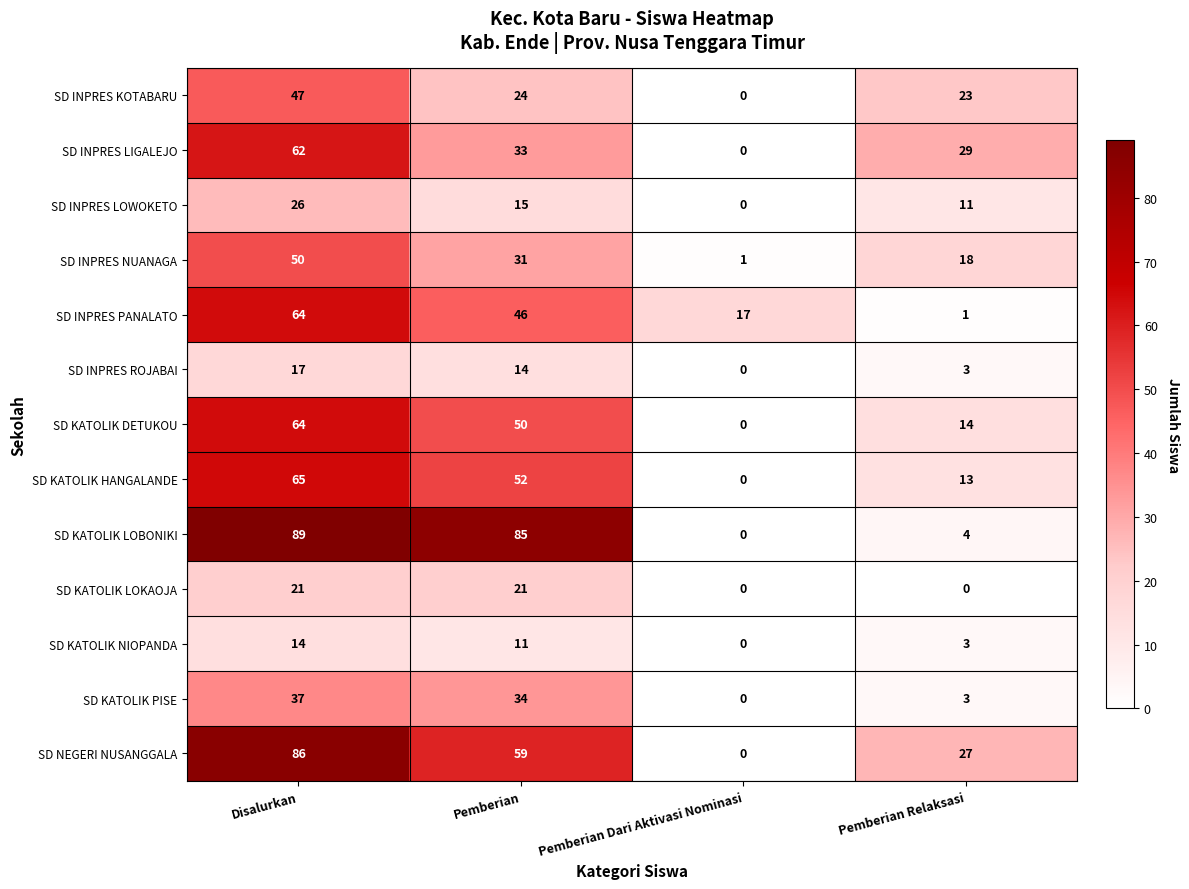

What is the difference between the SD INPRES ROJABAI values at Pemberian and Pemberian Relaksasi?

11